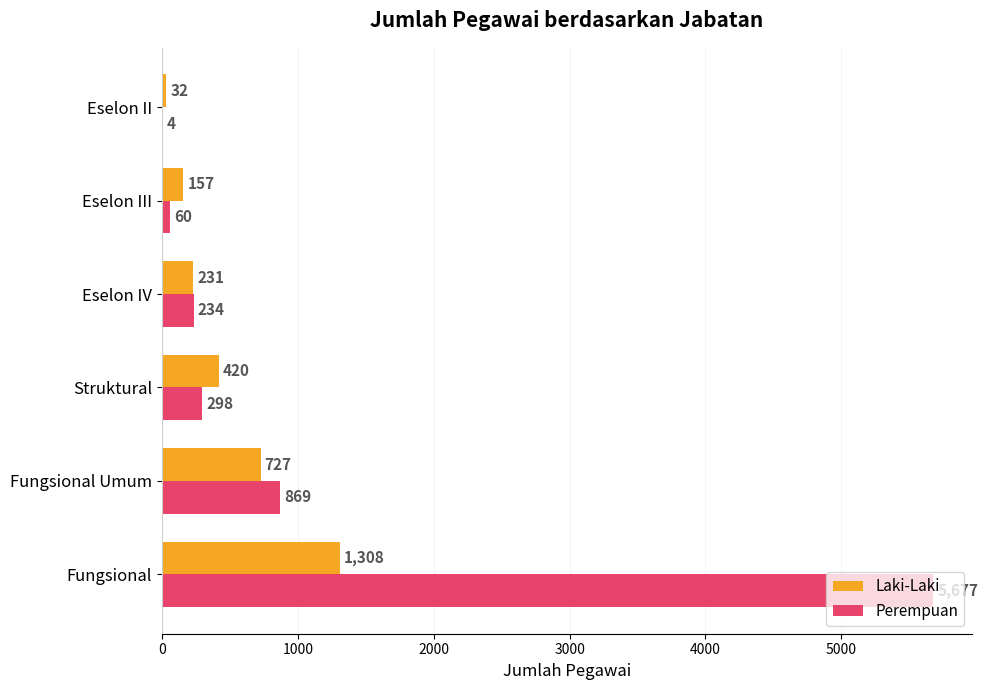

At which category does the chart reach its peak across all series?

Fungsional